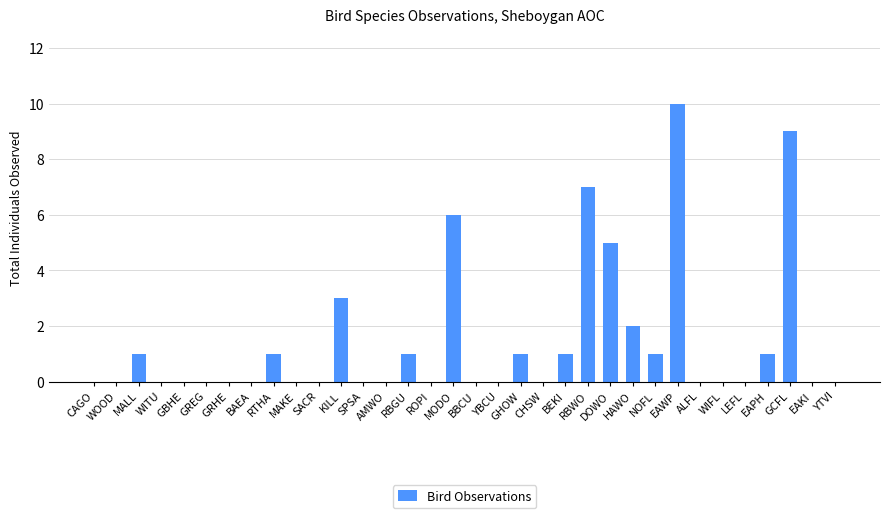

Count the number of categories in the chart.

34